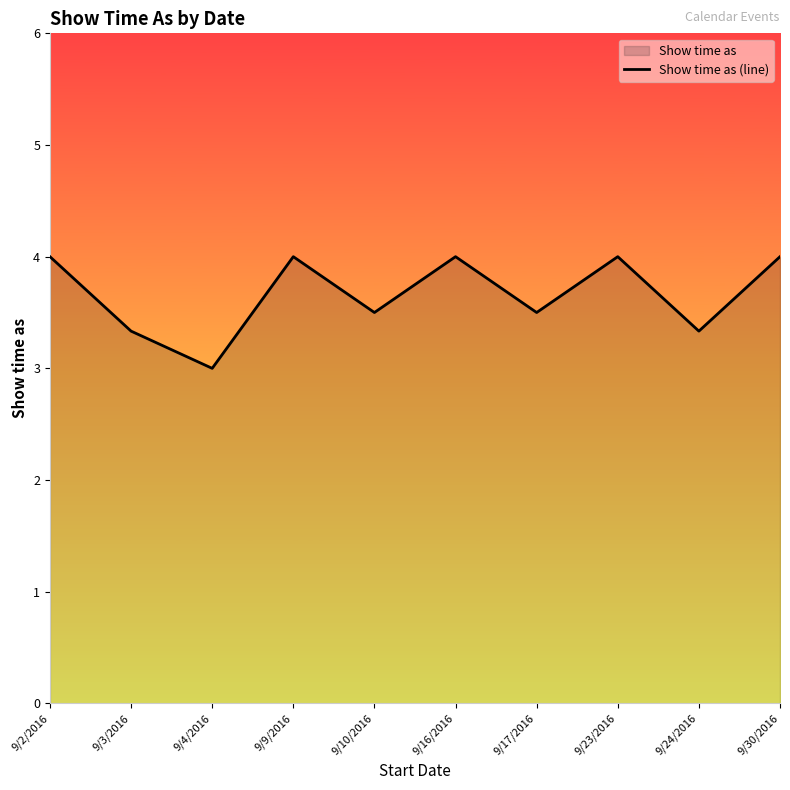

Which label corresponds to the largest value in the chart?

9/2/2016